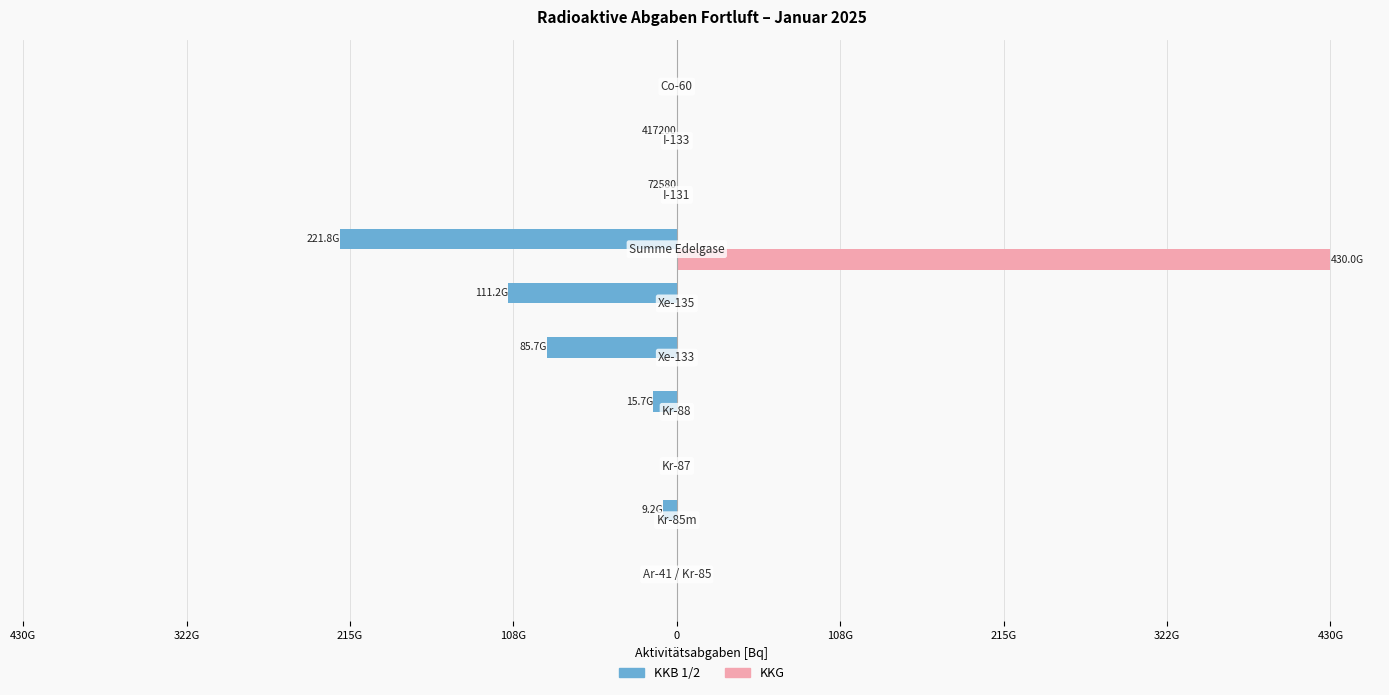

What are all the series names shown in the legend?

KKB 1/2, KKG